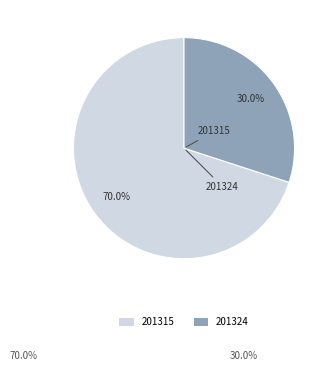

To the nearest percent, what is the difference between the 201324 and 201315 slice percentages?

40%